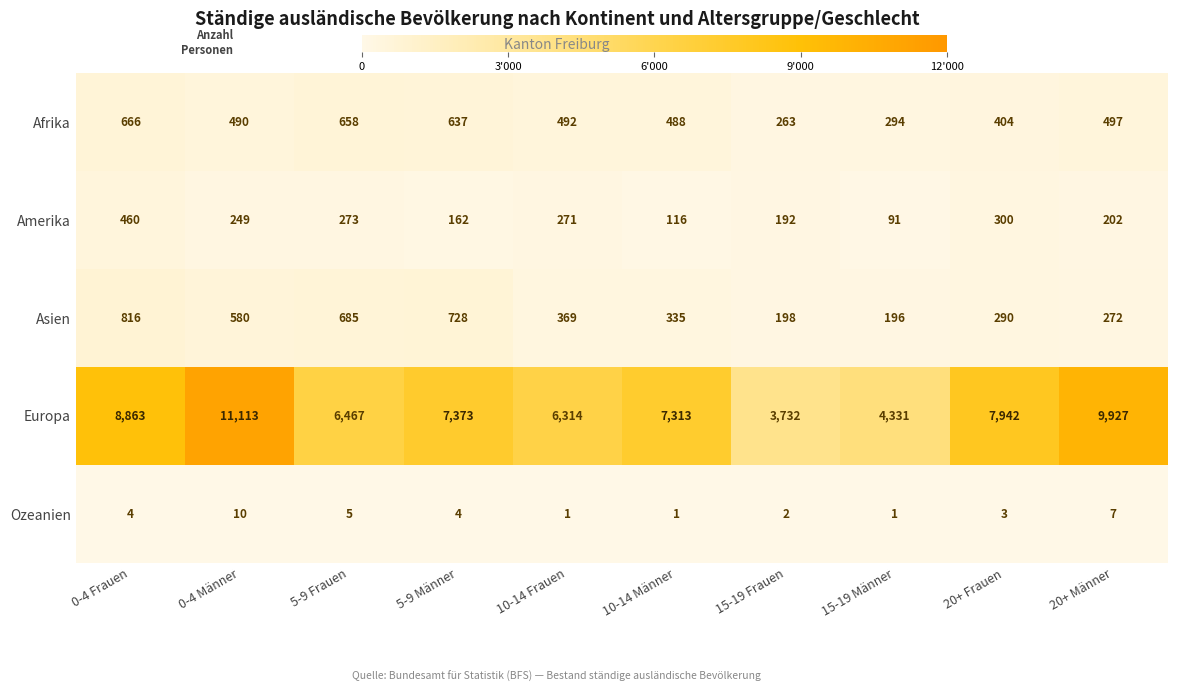

What is the approximate value of Amerika at 10-14 Männer, to the nearest 50?

100